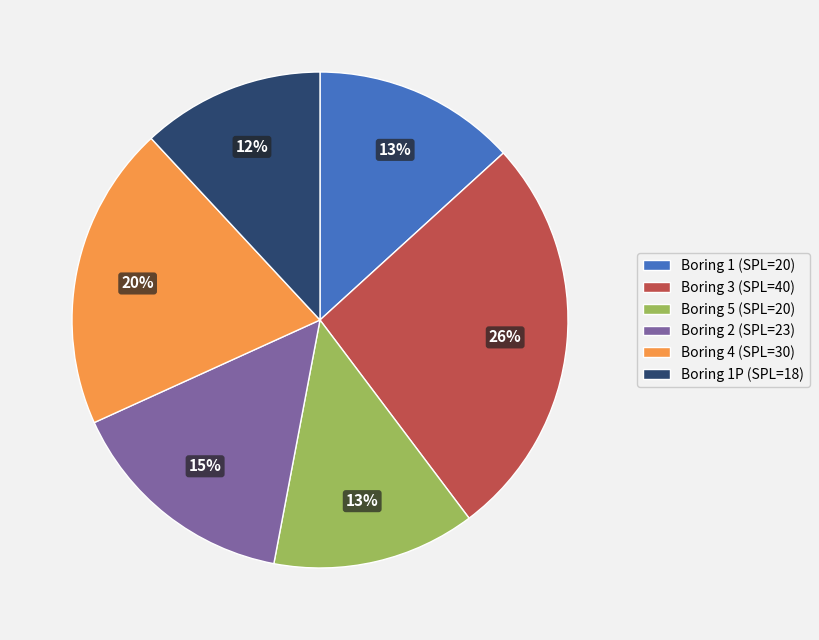

To the nearest percent, what is the average slice percentage?

17%